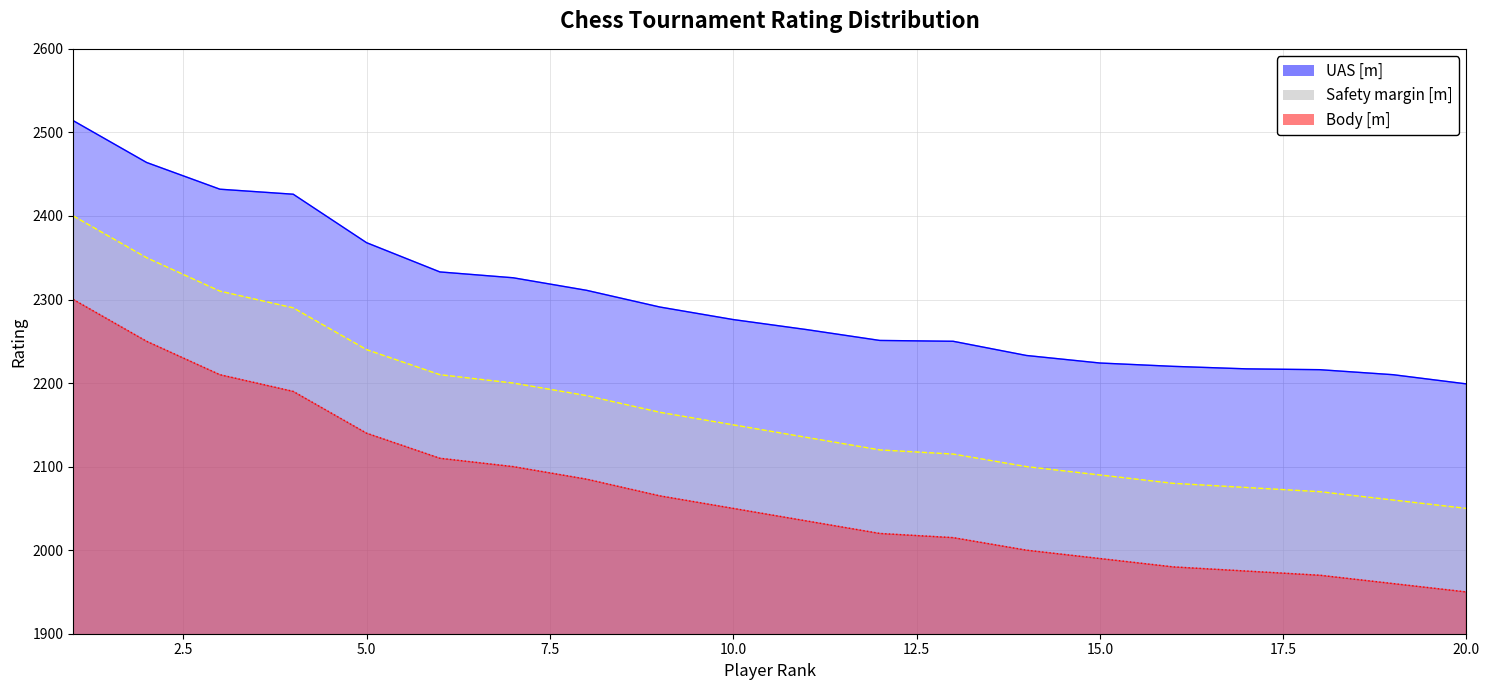

What value does the Safety margin [m] series have at 6?

2210